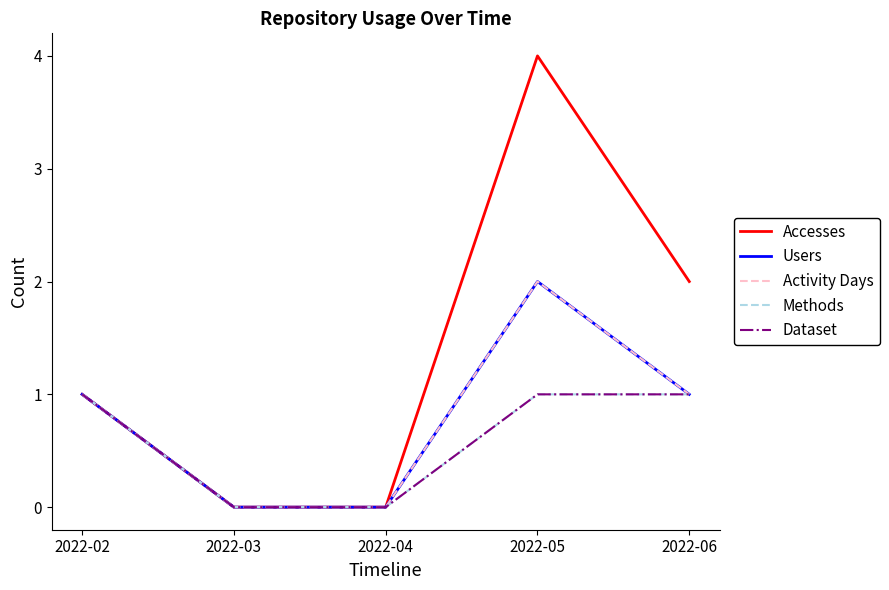

Reading right to left, what are all the values shown in this chart?

Accesses: 2022-06=2	2022-05=4	2022-04=0	2022-03=0	2022-02=1
Users: 2022-06=1	2022-05=2	2022-04=0	2022-03=0	2022-02=1
Activity Days: 2022-06=1	2022-05=2	2022-04=0	2022-03=0	2022-02=1
Methods: 2022-06=1	2022-05=1	2022-04=0	2022-03=0	2022-02=1
Dataset: 2022-06=1	2022-05=1	2022-04=0	2022-03=0	2022-02=1